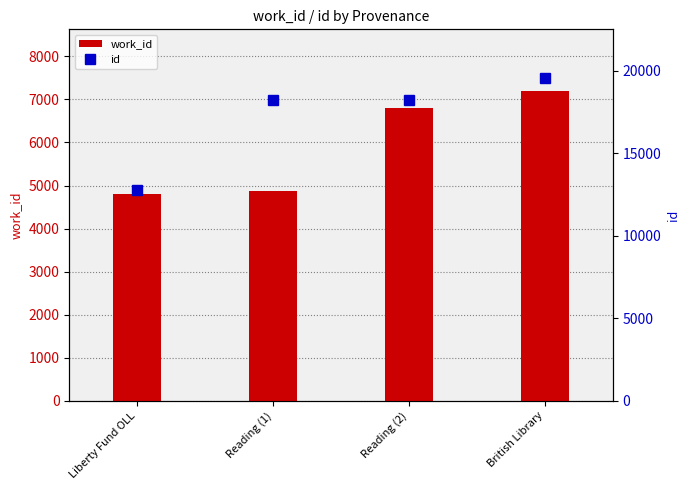

What is the difference between the maximum and second lowest values in the id series?

1371